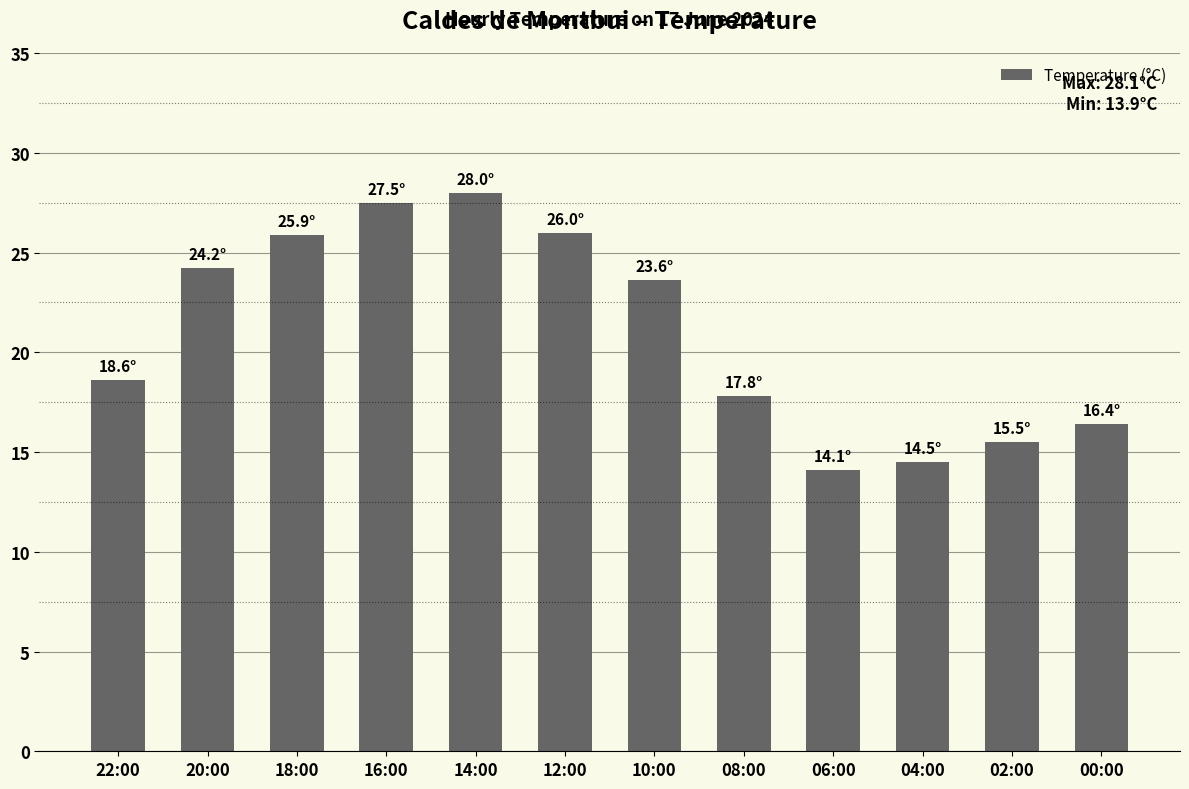

How many series are shown in this chart?

1